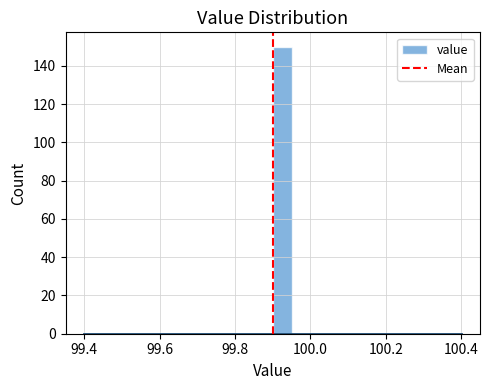

Around what value on the x-axis is the tallest bar? Give the approximate position of its centre, as read against the axis.

99.92